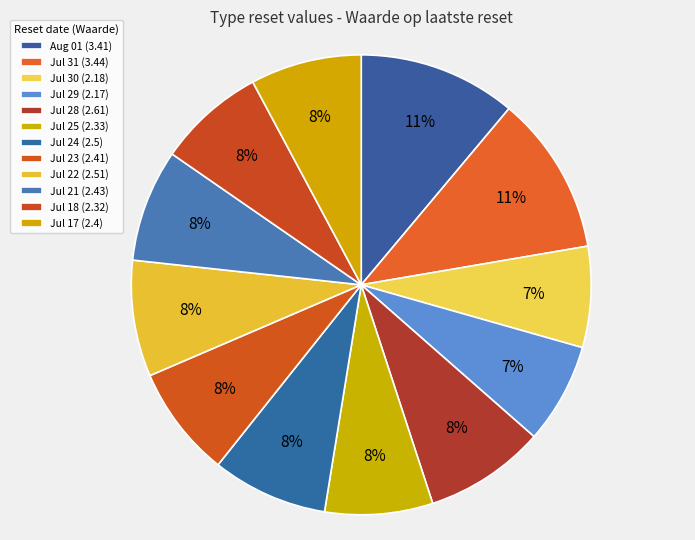

How many segments does this pie chart have?

12